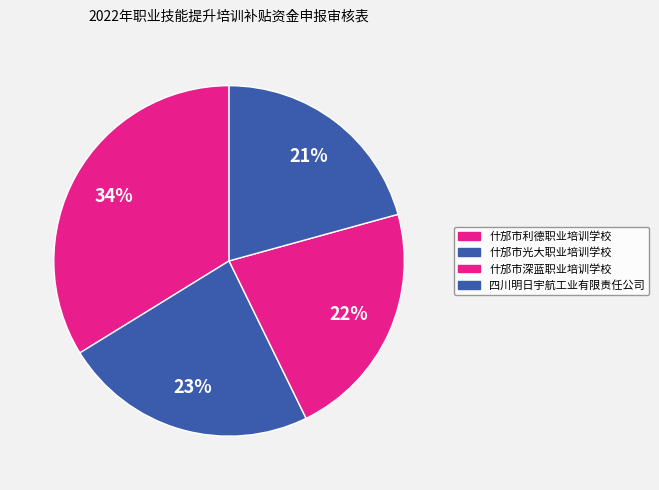

Is it true that 什邡市光大职业培训学校 is 8% of the pie?

False